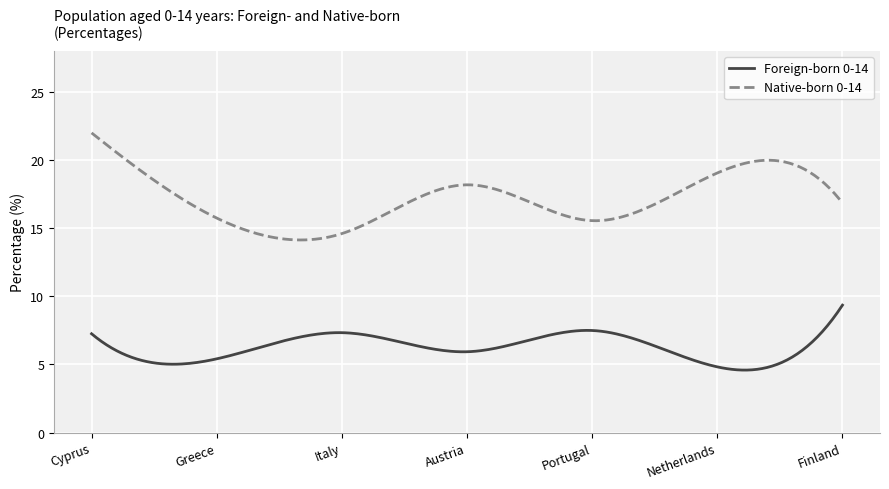

What is the minimum value for Foreign-born 0-14?

4.6